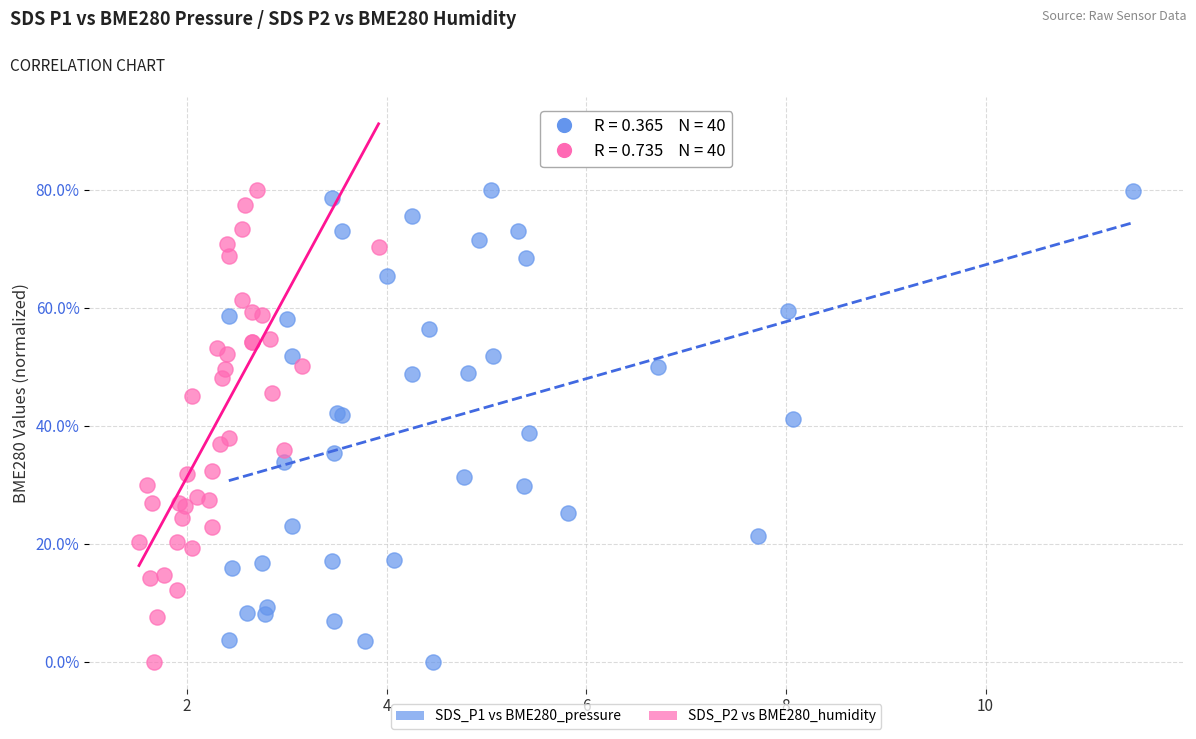

What are all the series names shown in the legend?

SDS_P1 vs BME280_pressure, SDS_P2 vs BME280_humidity